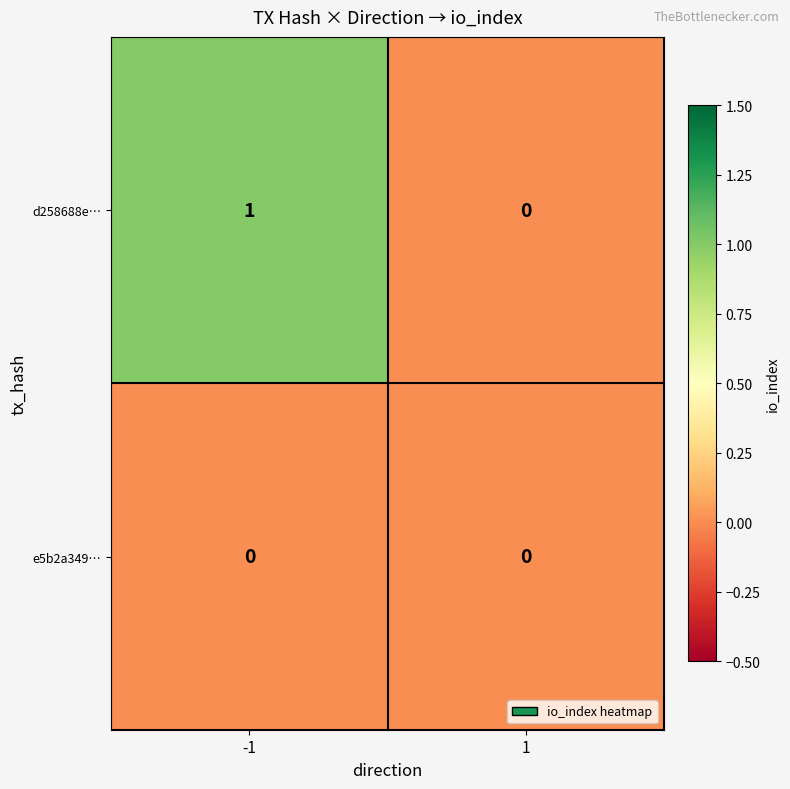

Which label corresponds to the largest value in the chart?

-1